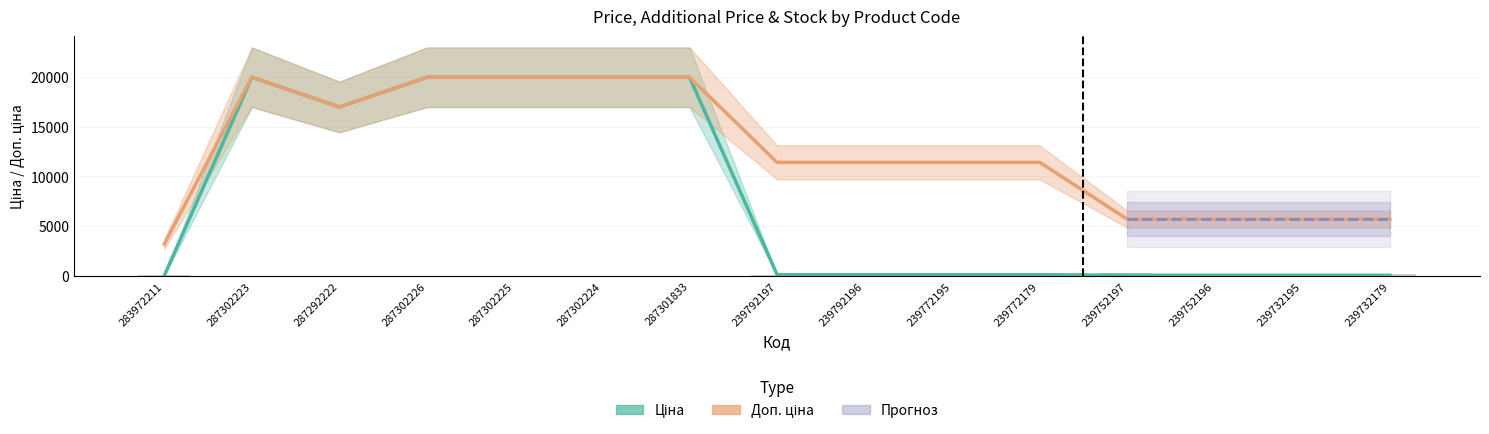

What is the spread (max minus min) of values at 287301833?

19964.2